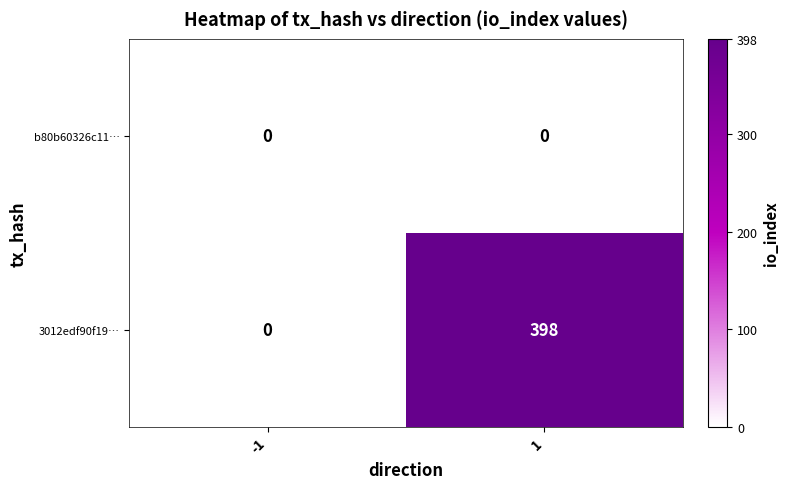

True or false: 3012edf90f19… has a value of 0 at -1.

True